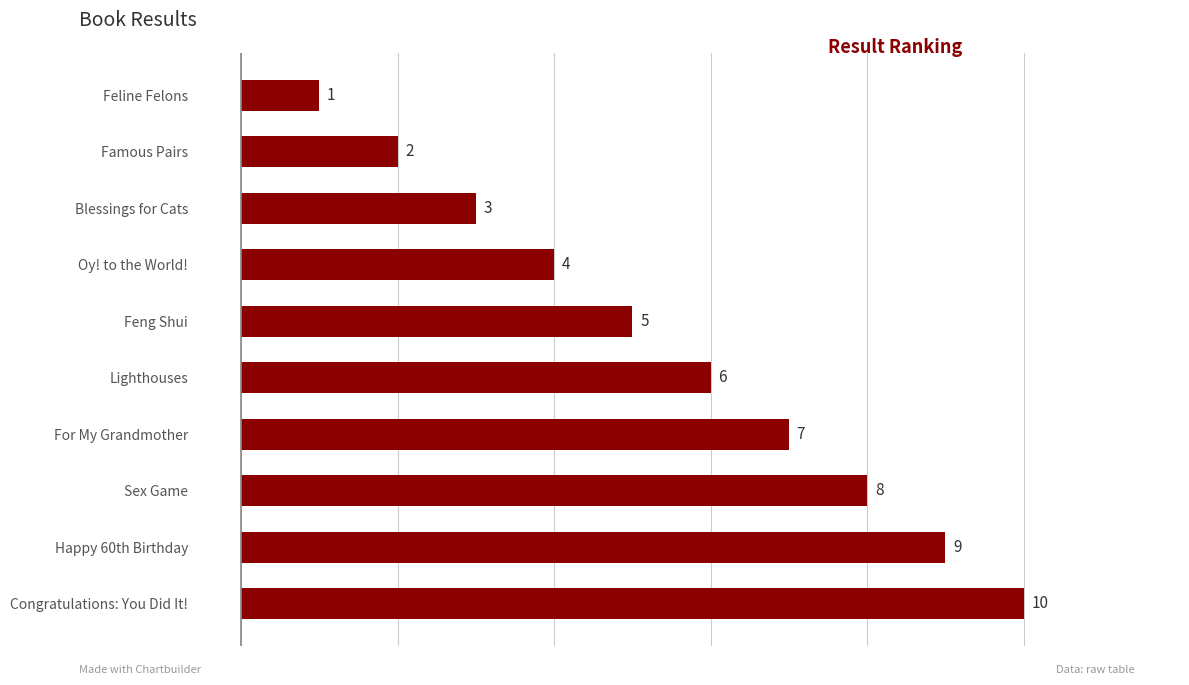

Count the number of data series in this chart.

1